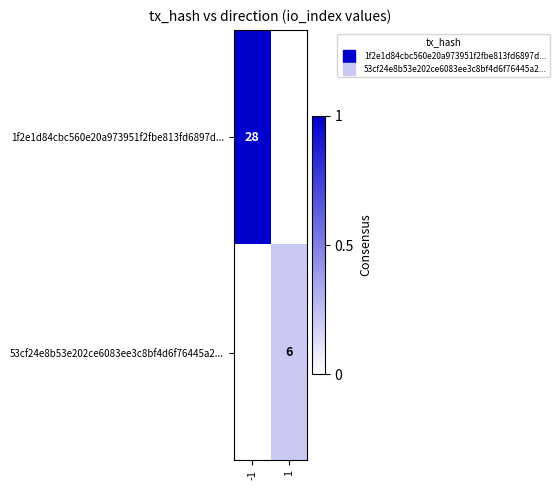

Which category has the lowest value across all series?

1